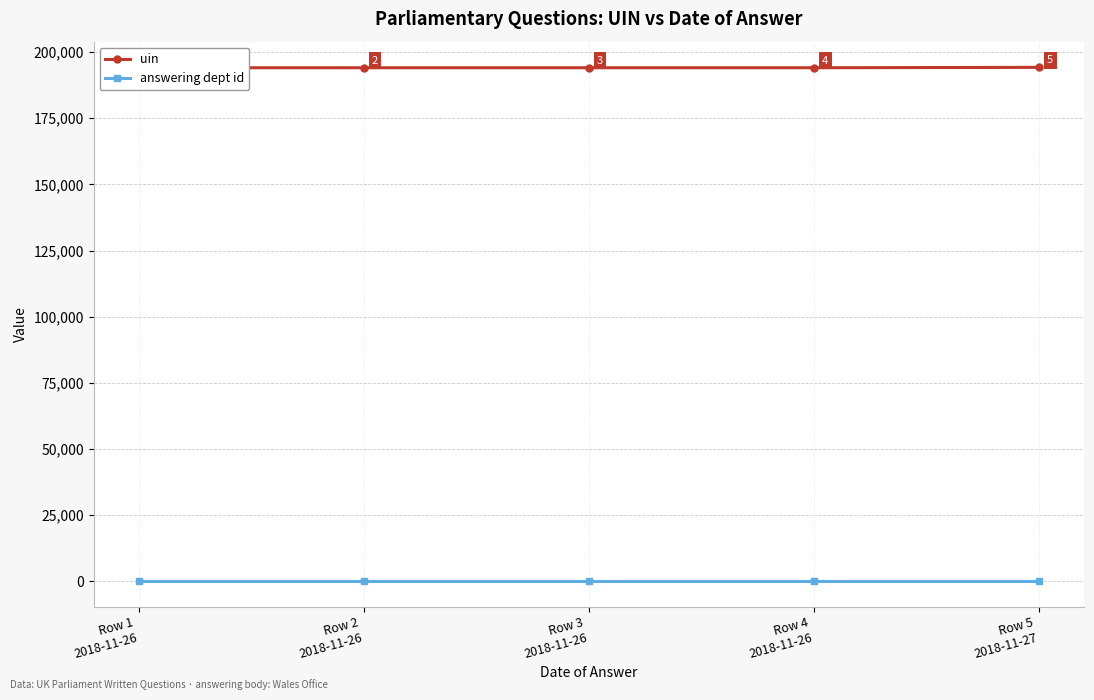

Rank the series by their average value, from highest to lowest.

uin, answering dept id